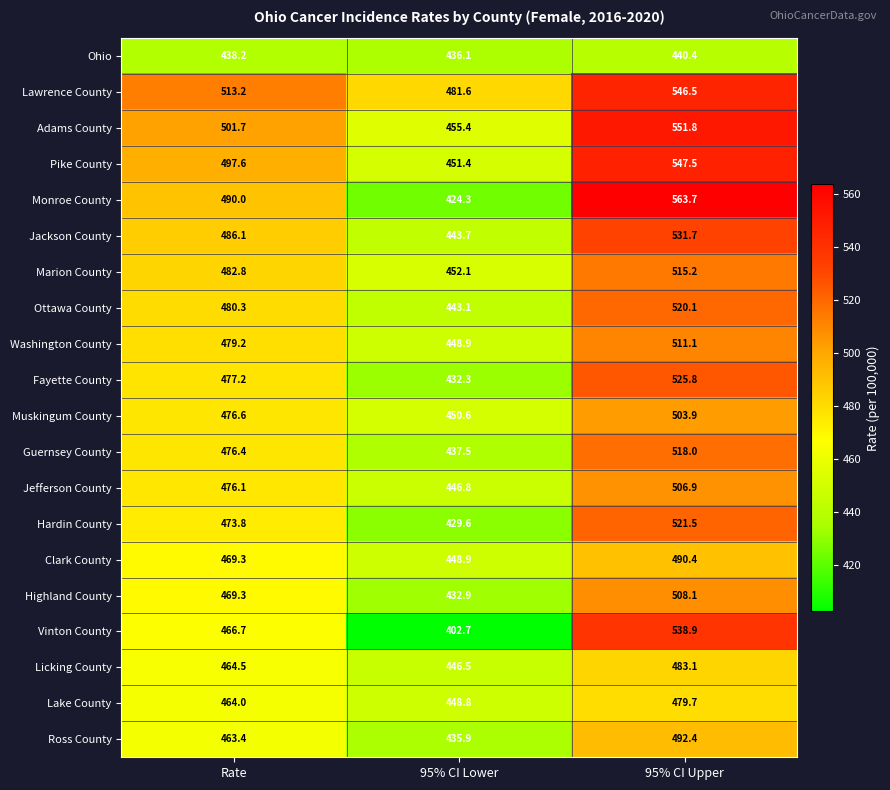

Where is Ottawa County nearest to the value 481?

Rate